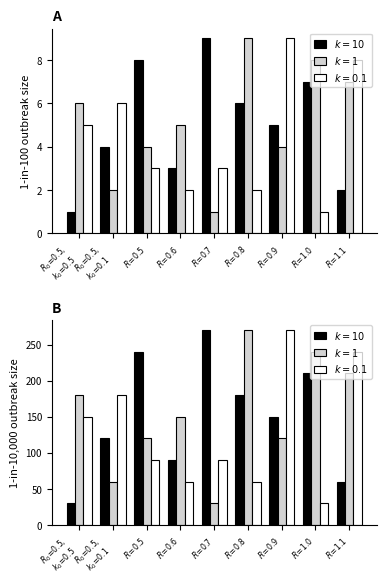

What is the total value across all series at $R_0\!=\!0.5,$ $k_0\!=\!0.5$?

12